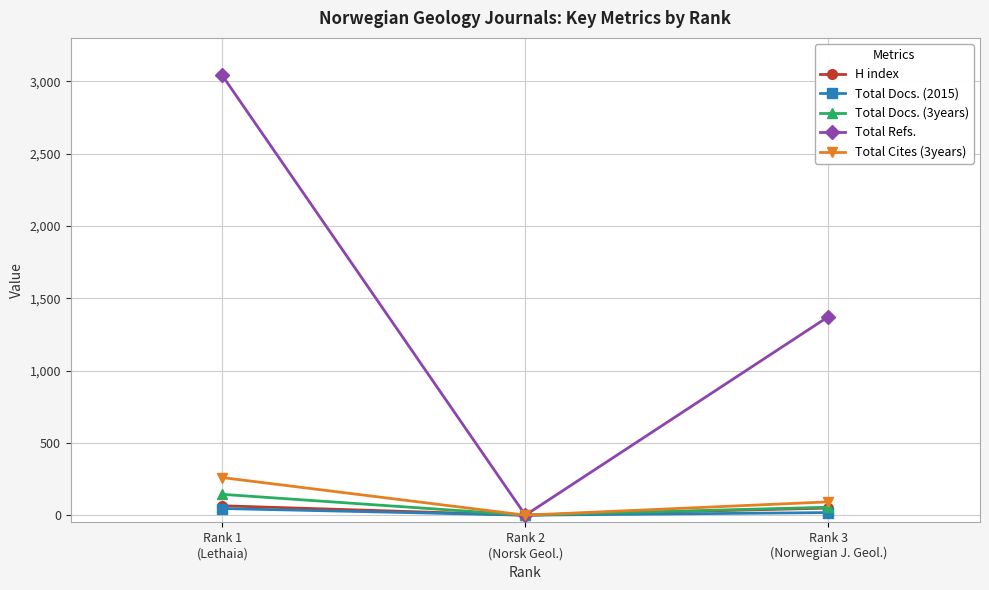

Which series has the widest spread of values?

Total Refs.